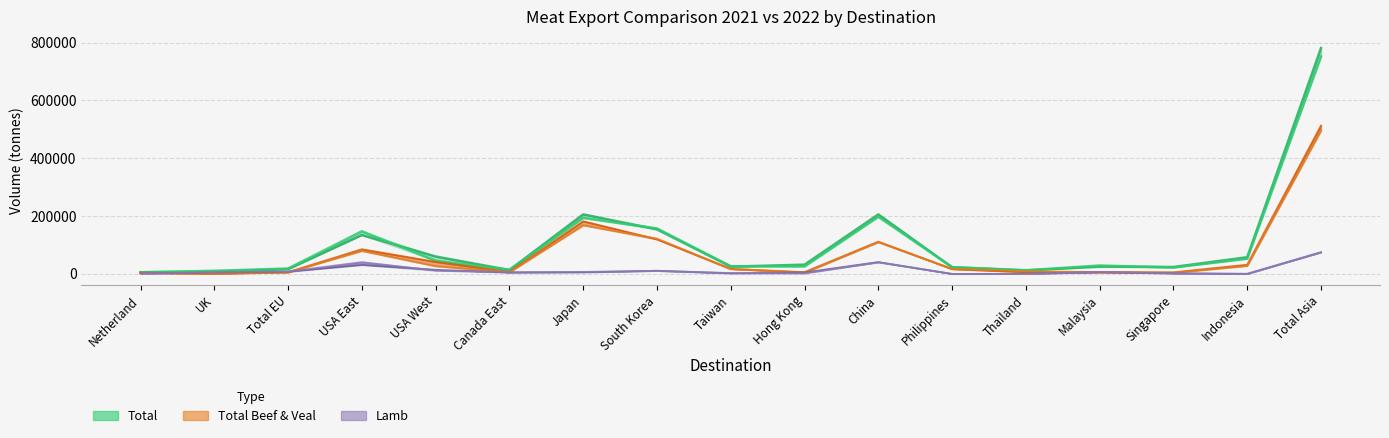

True or false: Total Beef & Veal 2022 and Total 2022 intersect in this chart.

False